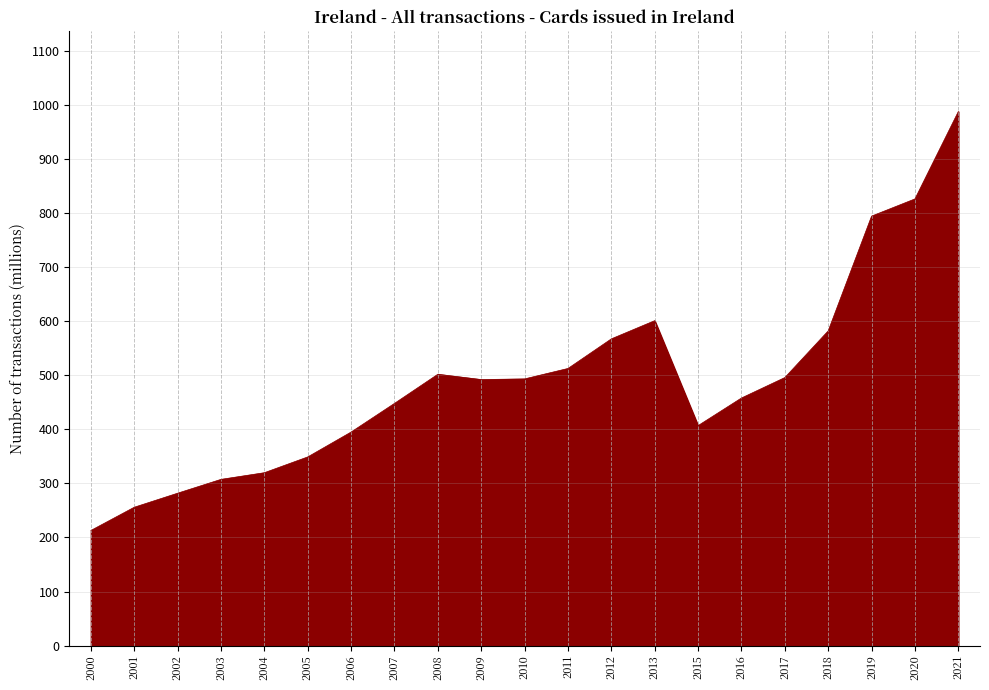

Where does the data first go above 492?

2008